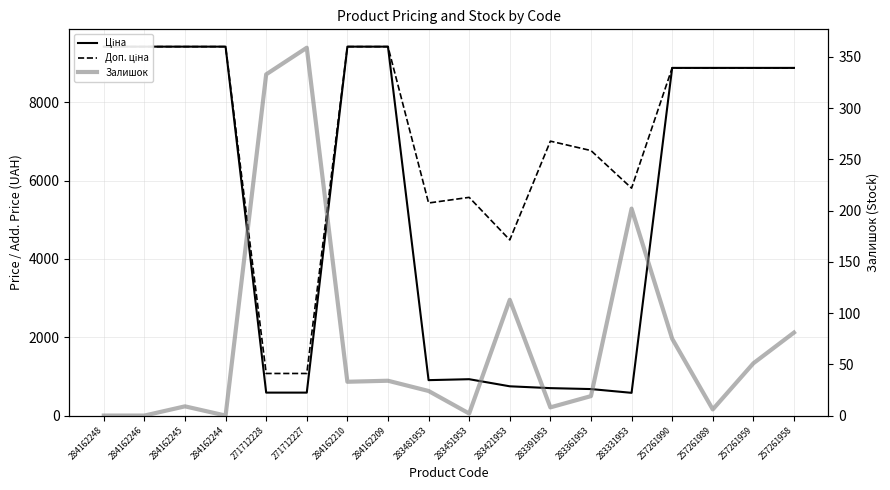

At which category is the sum across all series the highest?

284162209